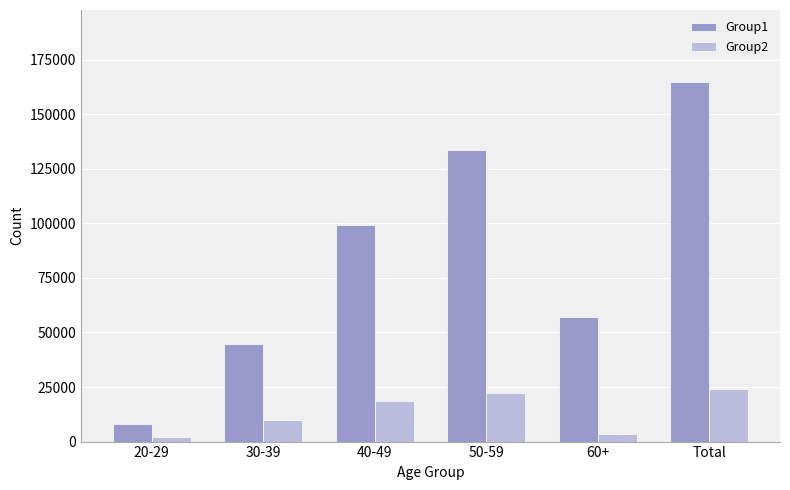

What is the label of the 5th bar from the right?

30-39